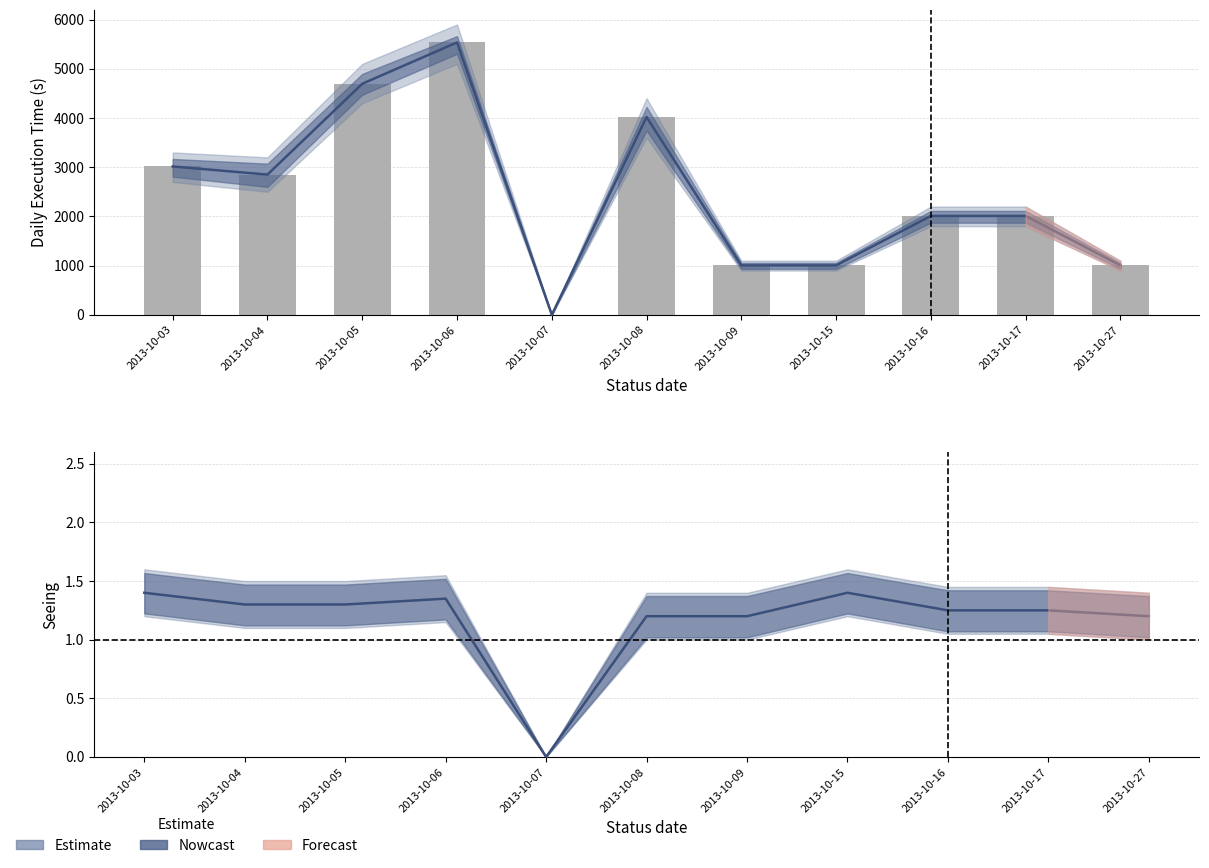

At which category does the chart reach its minimum across all series?

2013-10-07